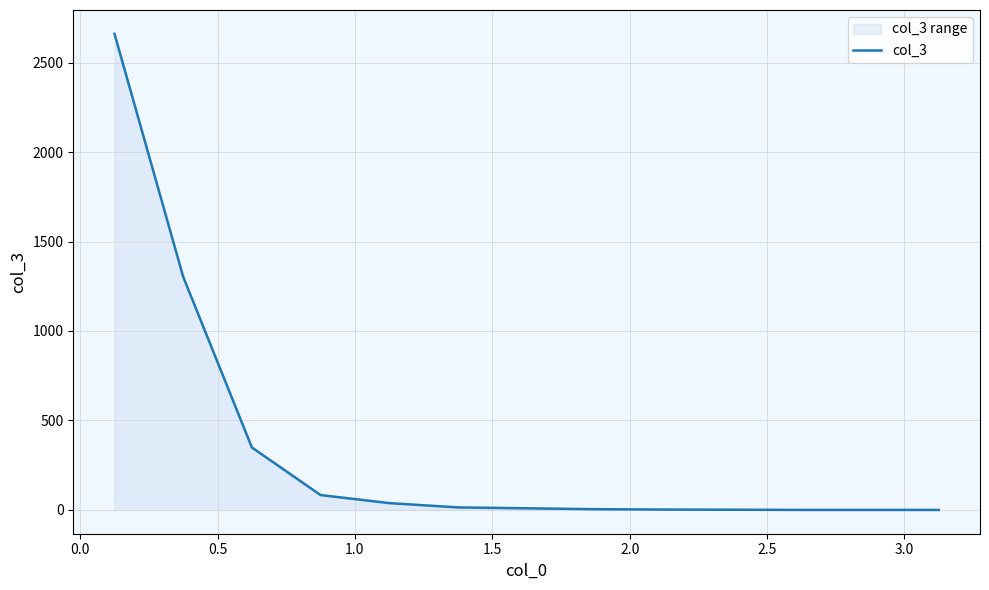

What is the difference between the maximum and minimum values?

2661